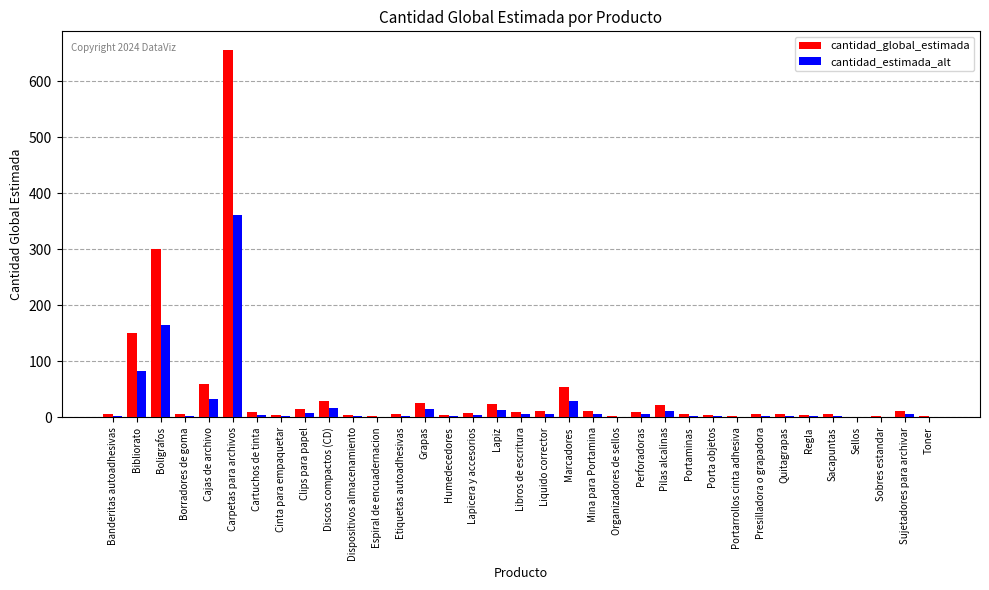

What is the maximum value for cantidad_global_estimada?

656.0